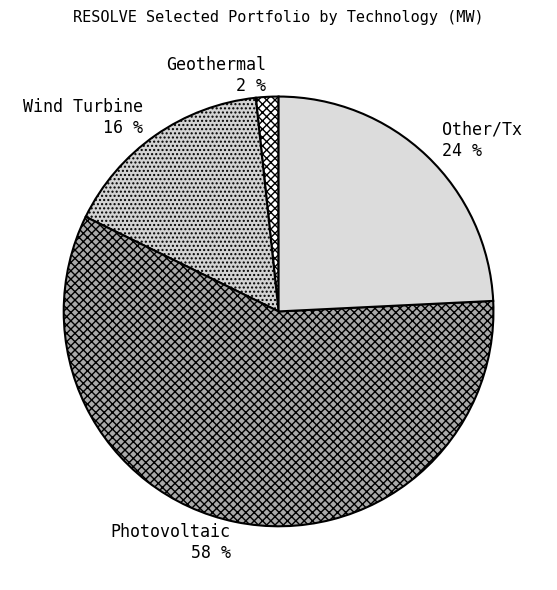

Which has a higher value, Wind Turbine or Other/Tx?

Other/Tx